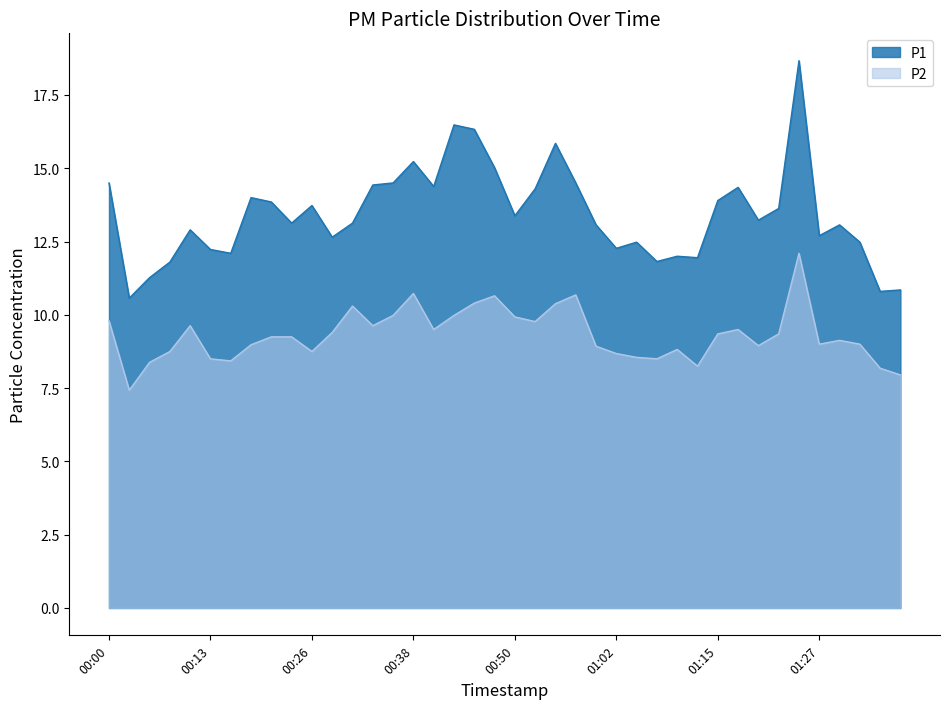

What position from the left is 00:50?

21